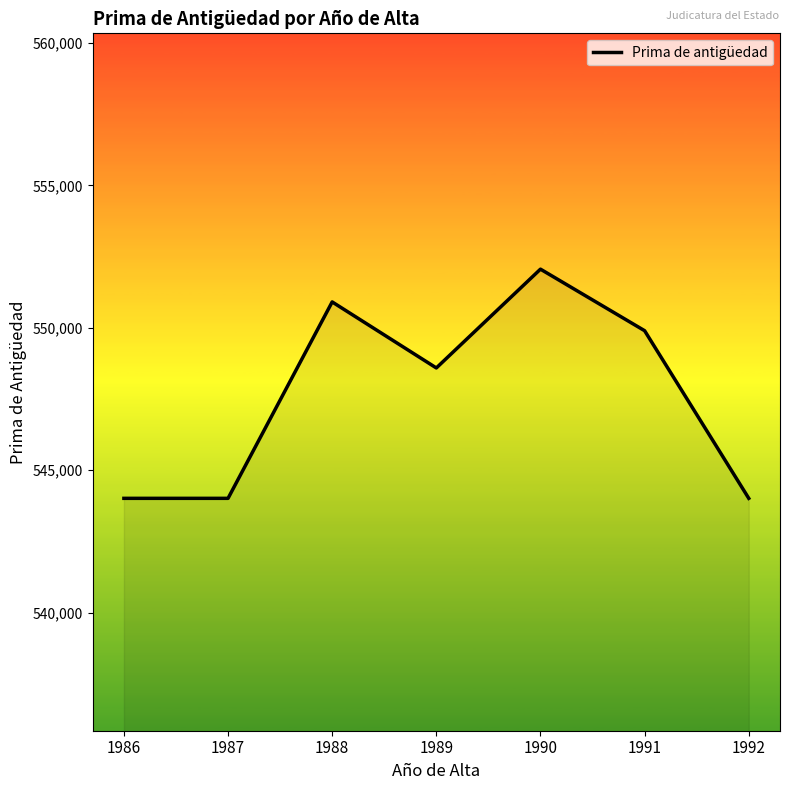

Does the chart display data point markers on the line(s)?

No